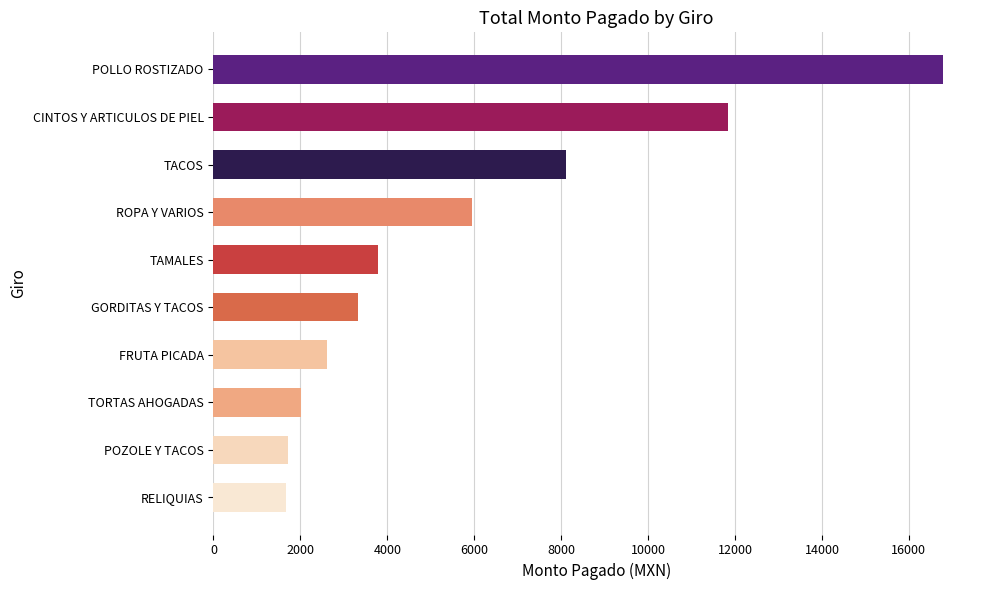

What is the average value?

5782